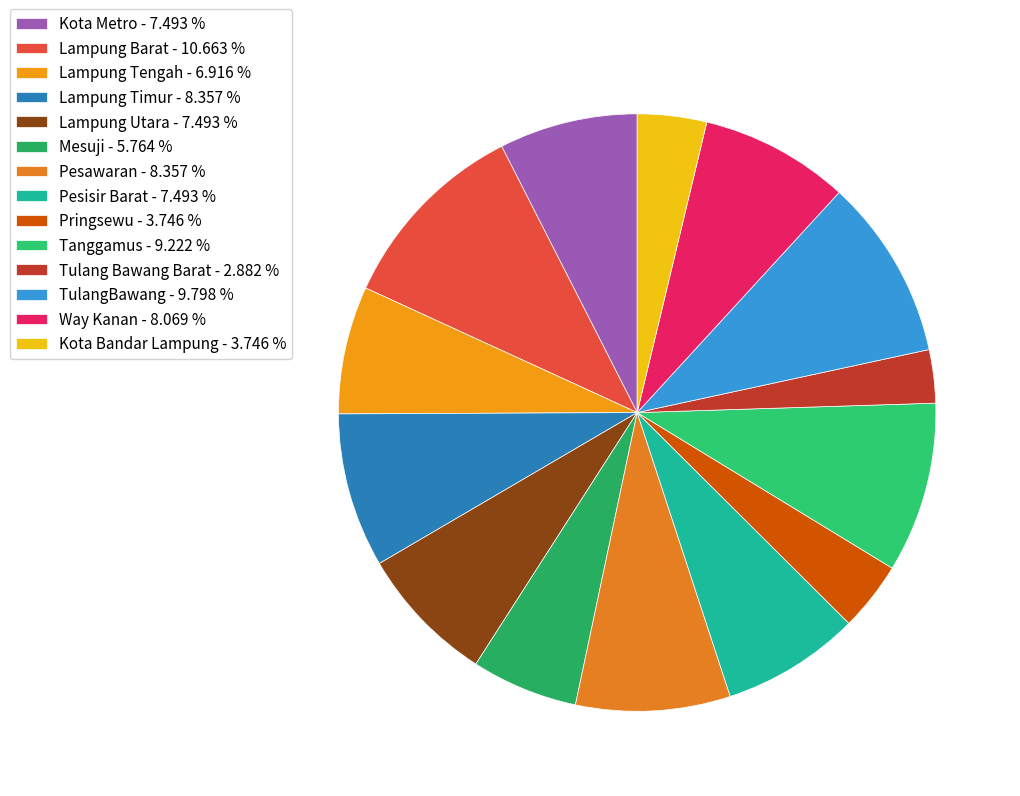

Does Pringsewu represent more than half of the total?

No